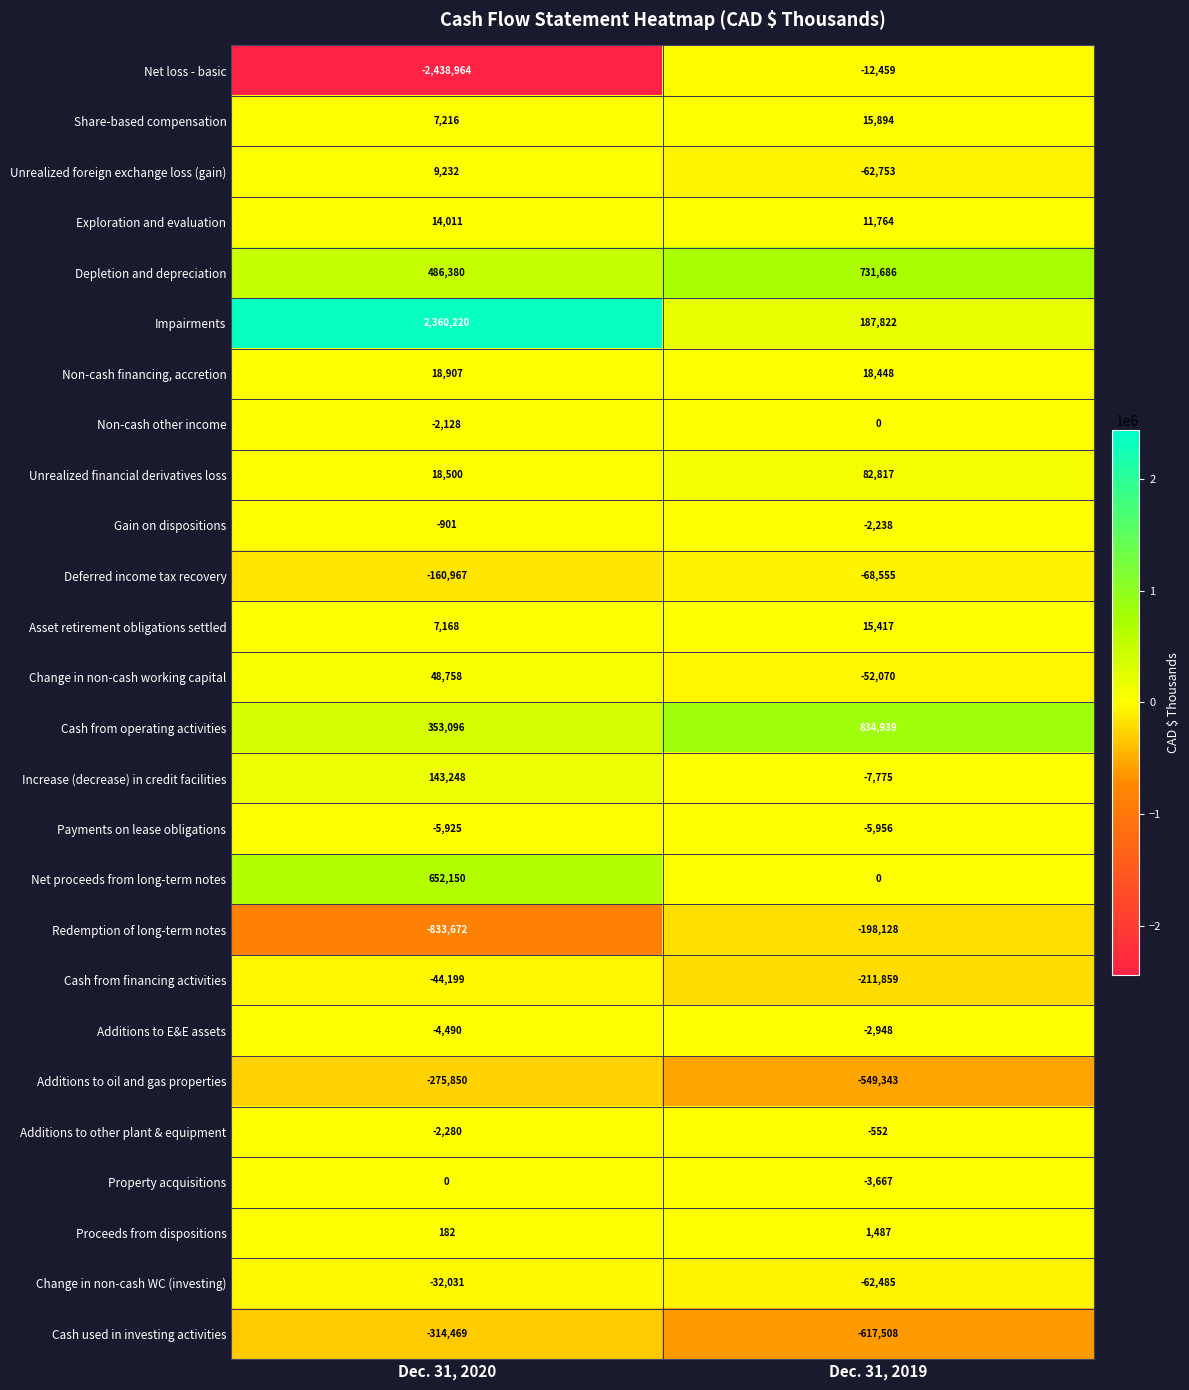

Which series has the widest spread of values?

Net loss - basic